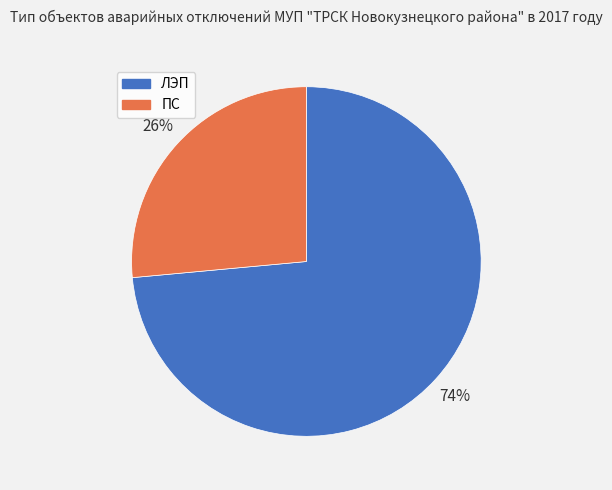

To the nearest percent, what is the average slice percentage?

50%